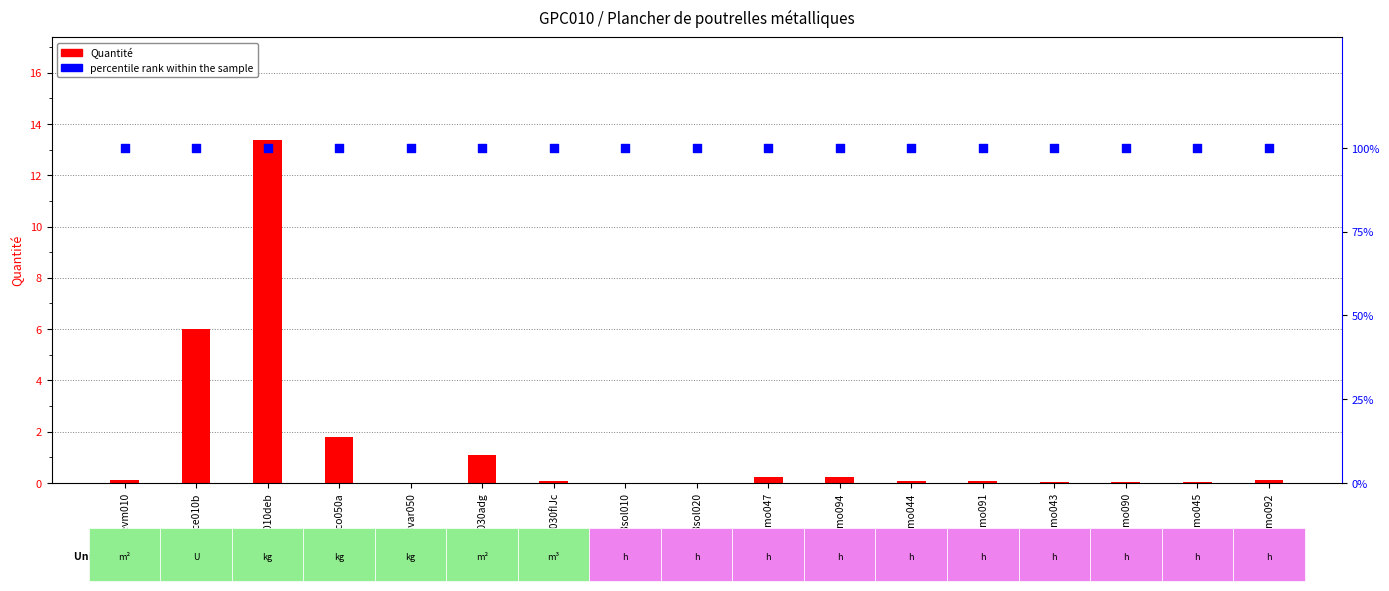

Which series reaches the maximum Y coordinate?

percentile rank within the sample